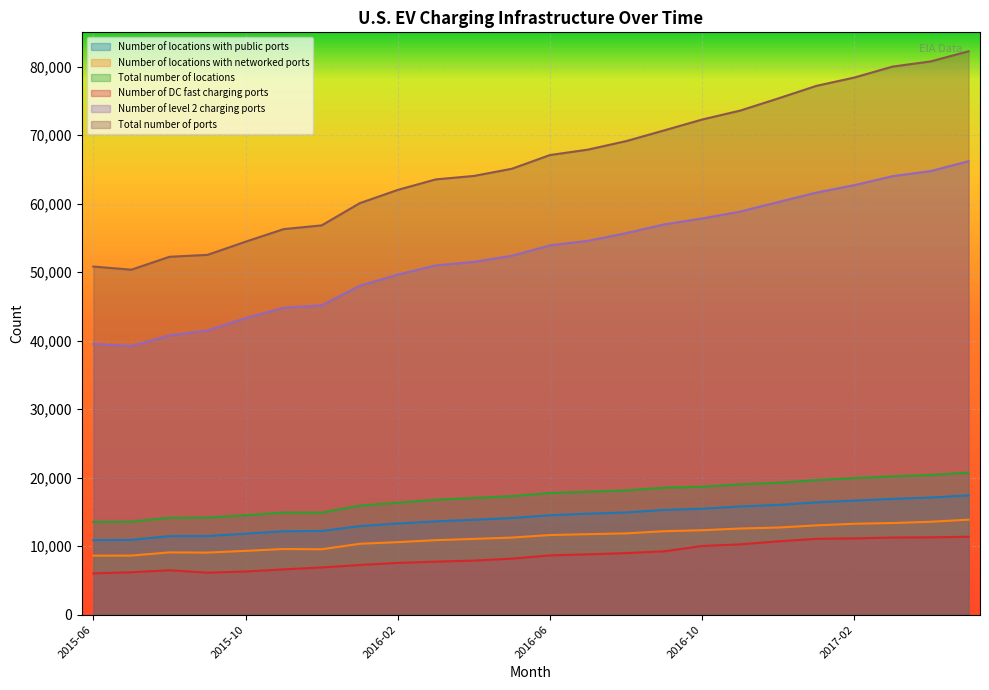

List the labels in order of Number of locations with networked ports value, largest first.

2017-05, 2017-04, 2017-03, 2017-02, 2017-01, 2016-12, 2016-11, 2016-10, 2016-09, 2016-08, 2016-07, 2016-06, 2016-05, 2016-04, 2016-03, 2016-02, 2016-01, 2015-11, 2015-12, 2015-10, 2015-08, 2015-09, 2015-07, 2015-06